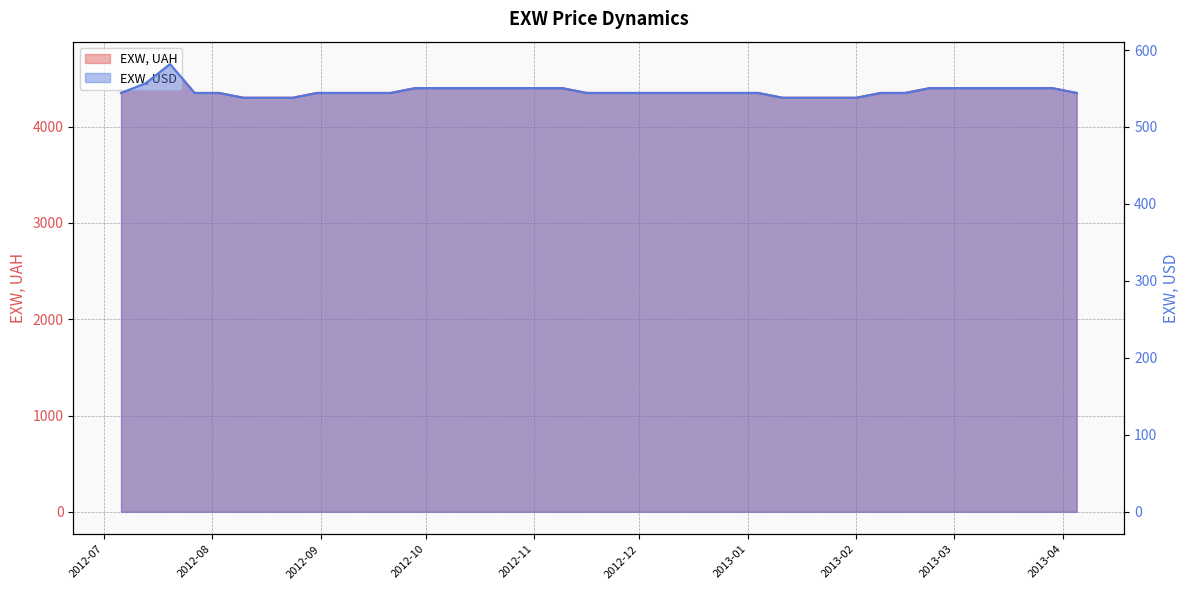

What is the difference between the second highest and second lowest values in the EXW, UAH series?

150.0